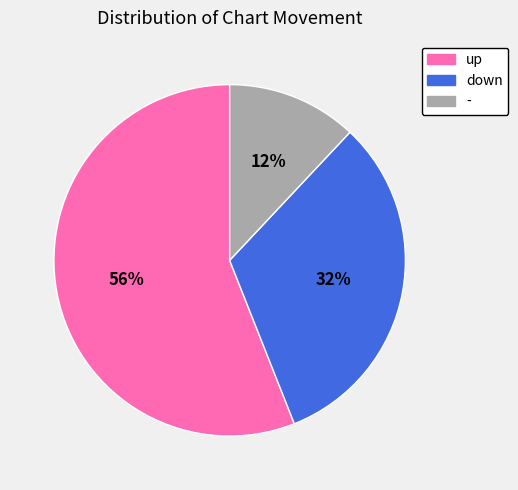

How many segments does this pie chart have?

3